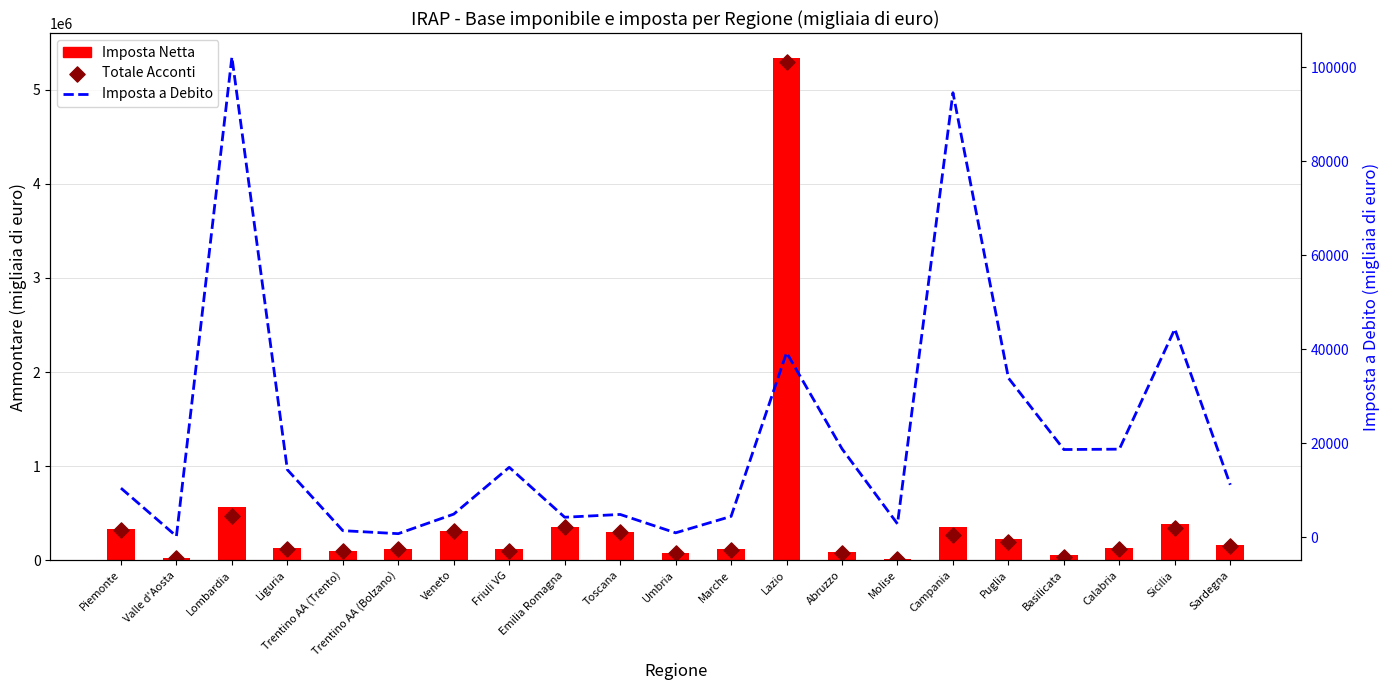

Which series reaches the minimum Y coordinate?

Imposta a Debito